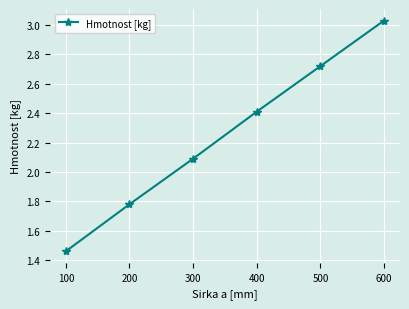

Is it true that the value at 100 is 2.1?

False